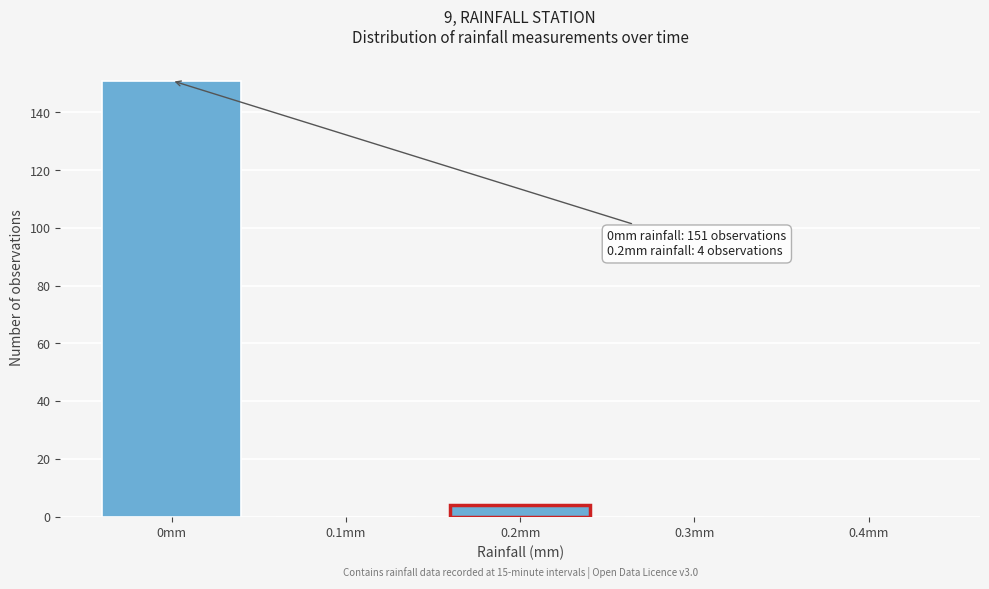

Reading right to left, list all the values displayed in this chart.

0.4mm=0	0.3mm=0	0.2mm=4	0.1mm=0	0mm=151